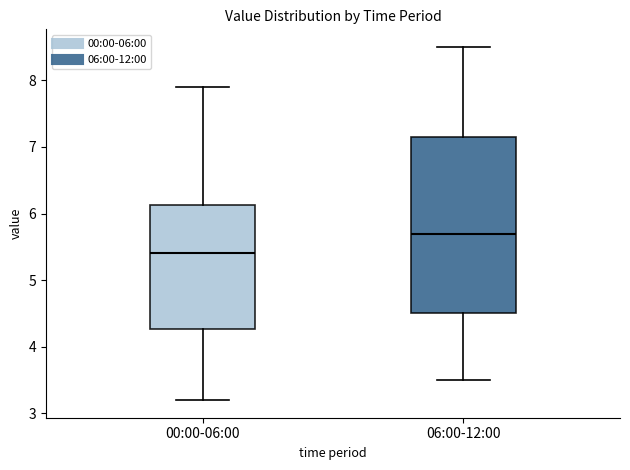

Reading left to right, read every box against the y-axis: the position of its median line, the range the box covers, and the ends of its whiskers. The values are not printed on the chart, so give them approximately, as read against the axis.

00:00-06:00: median 5.4, box 4.3 to 6.1, whiskers 3.2 to 7.9
06:00-12:00: median 5.7, box 4.5 to 7.2, whiskers 3.5 to 8.5